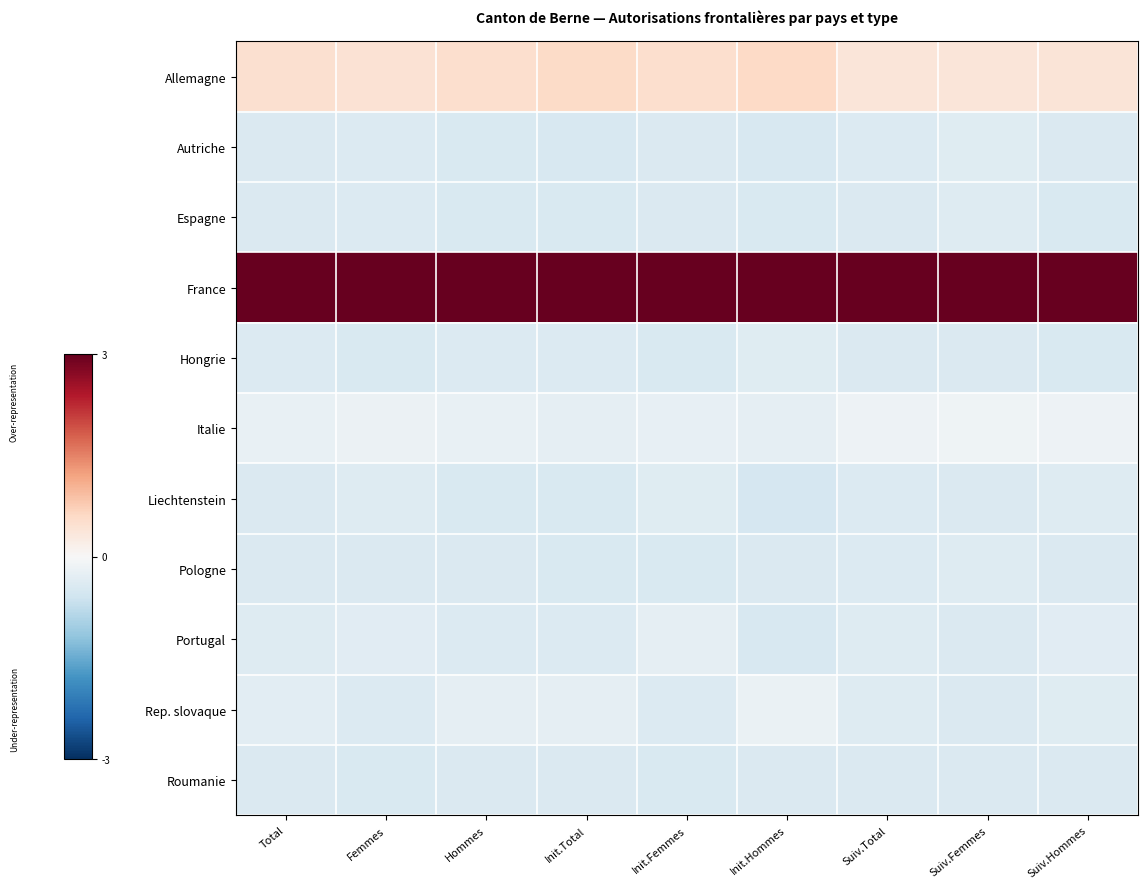

At which category does the chart reach its peak across all series?

Suiv.Total